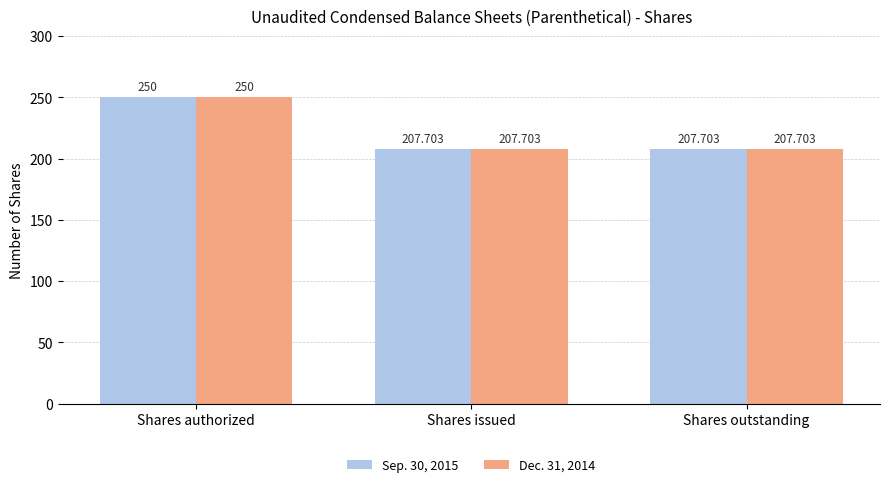

At which category is the sum across all series the highest?

Shares authorized